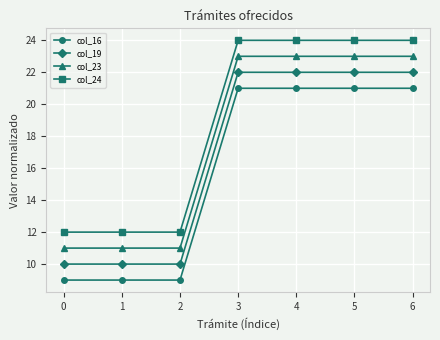

How many values in the col_16 series are below 20?

3